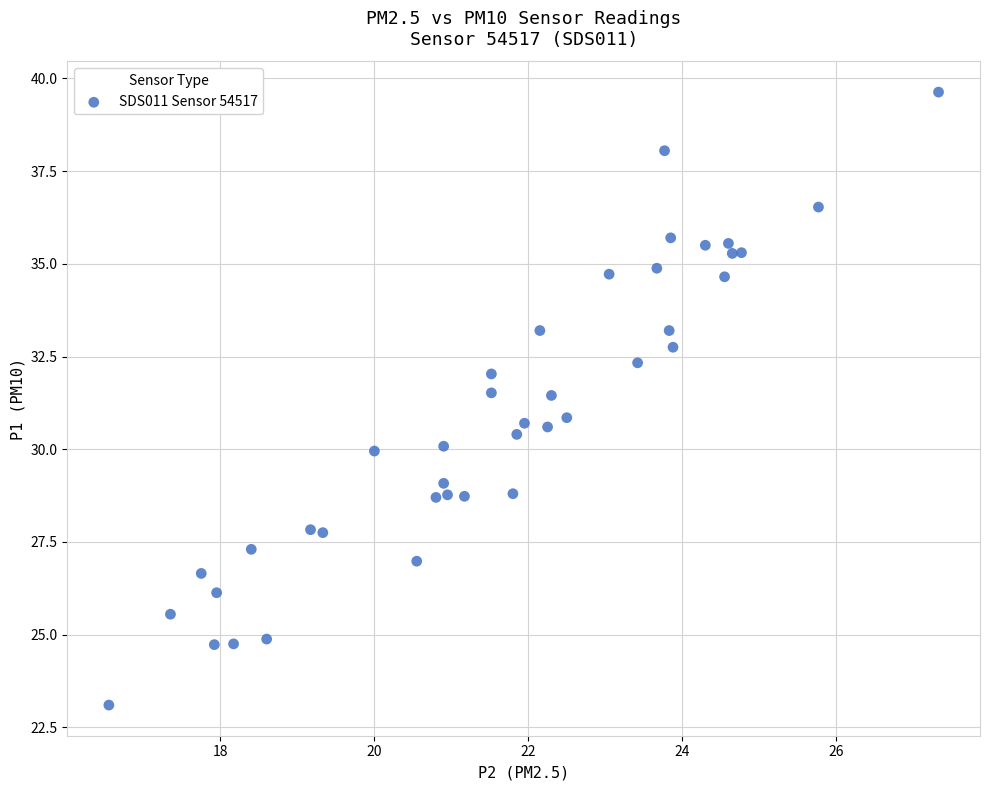

What is the range of Y values (max minus min)?

16.5